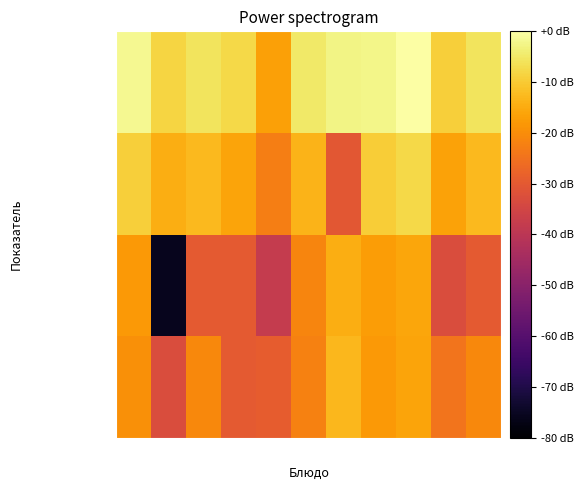

List the series in order of their overall mean, highest first.

Калорийность, Углеводы, Белки, Жиры